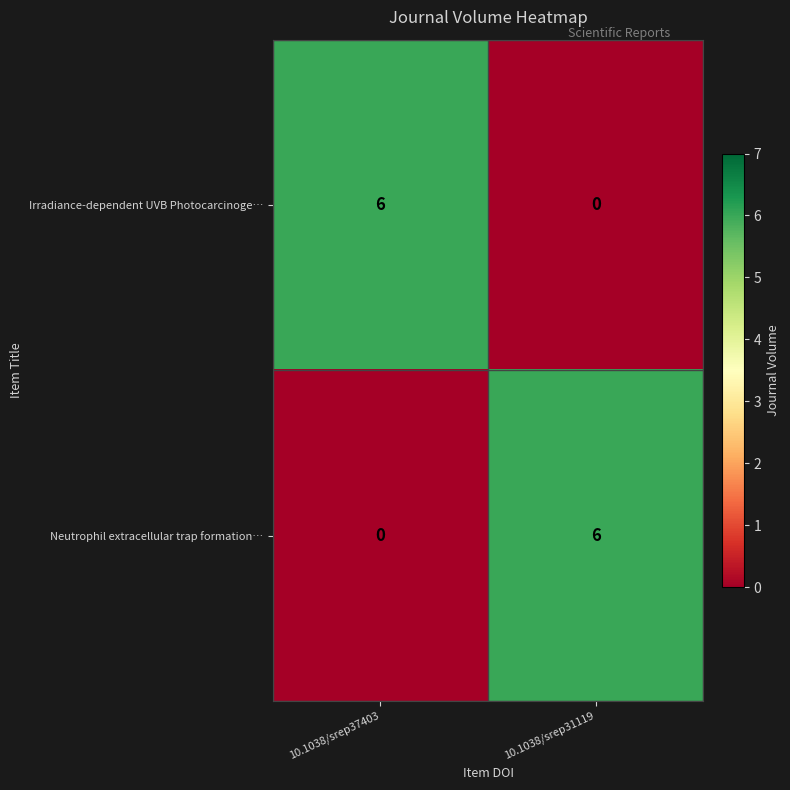

What is the difference between the highest and lowest values at 10.1038/srep31119?

6